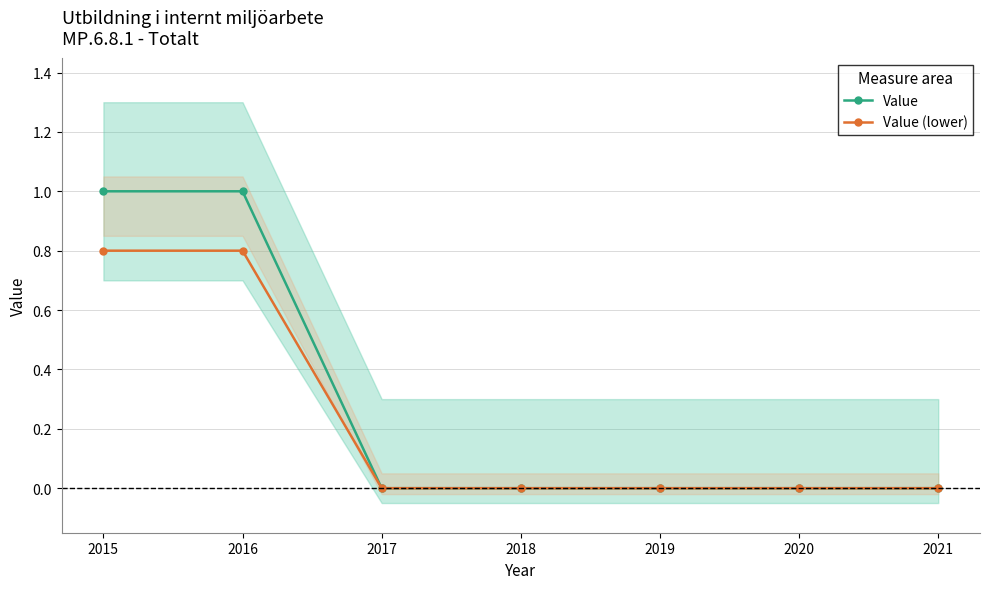

What are all the series names shown in the legend?

Value, Value (lower)